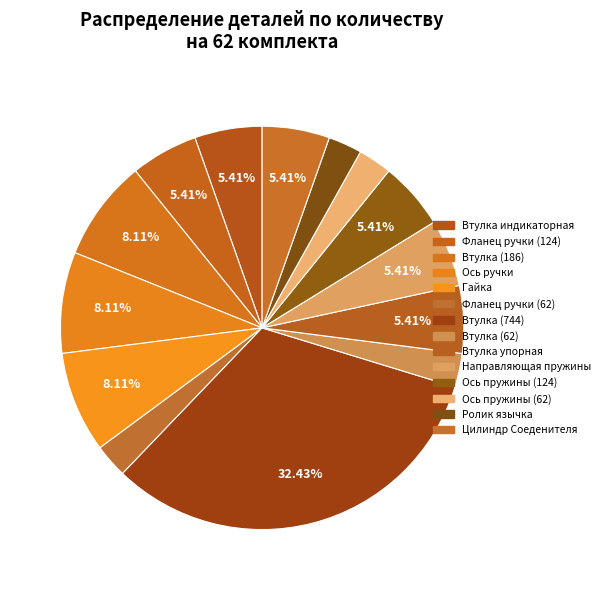

Which slice is the smallest?

Фланец ручки (62)